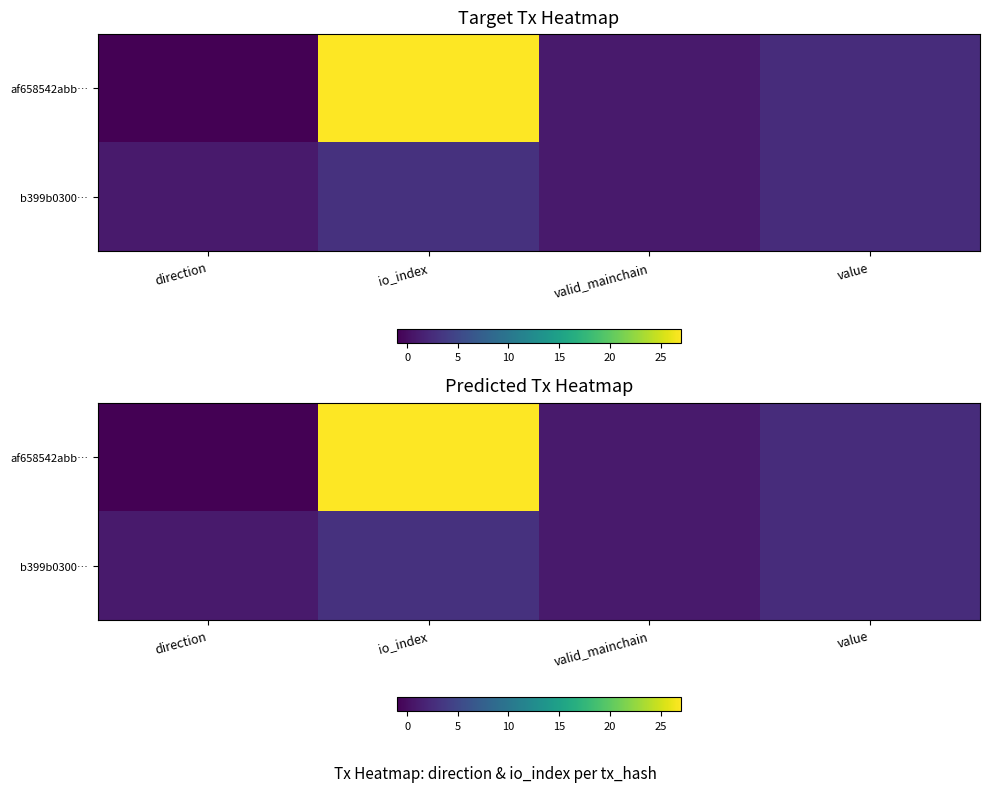

Which category has the highest value in the b399b0300… series?

io_index